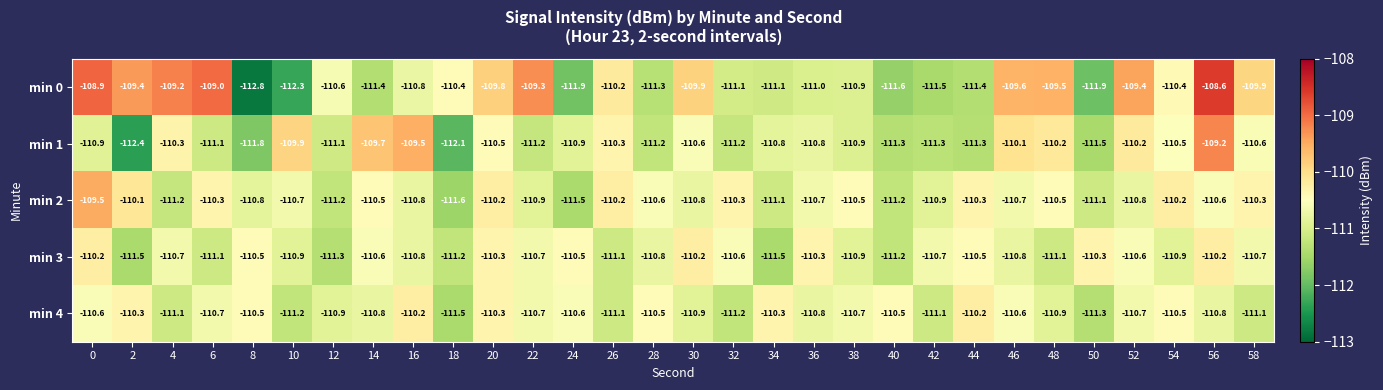

Rank the series at 14 from lowest to highest value.

min 0, min 4, min 3, min 2, min 1